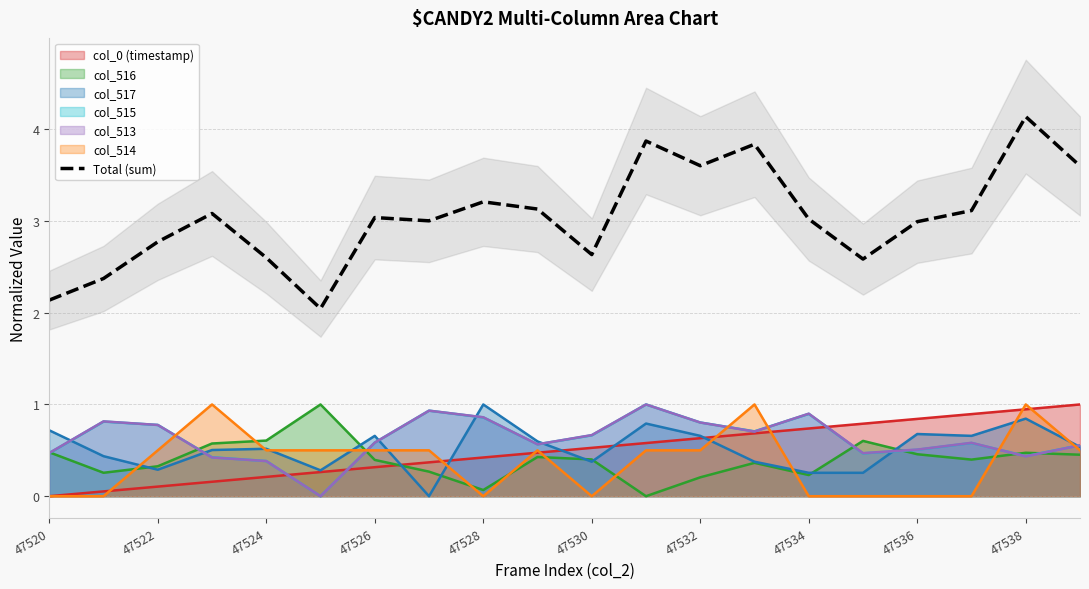

What is the average value?

3.0